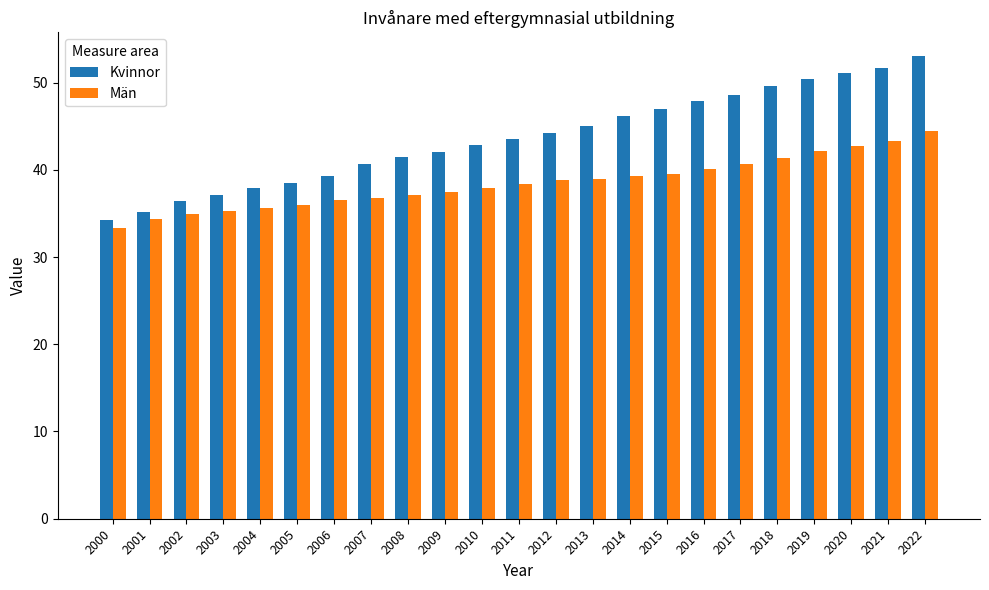

At which category is the sum across all series the highest?

2022